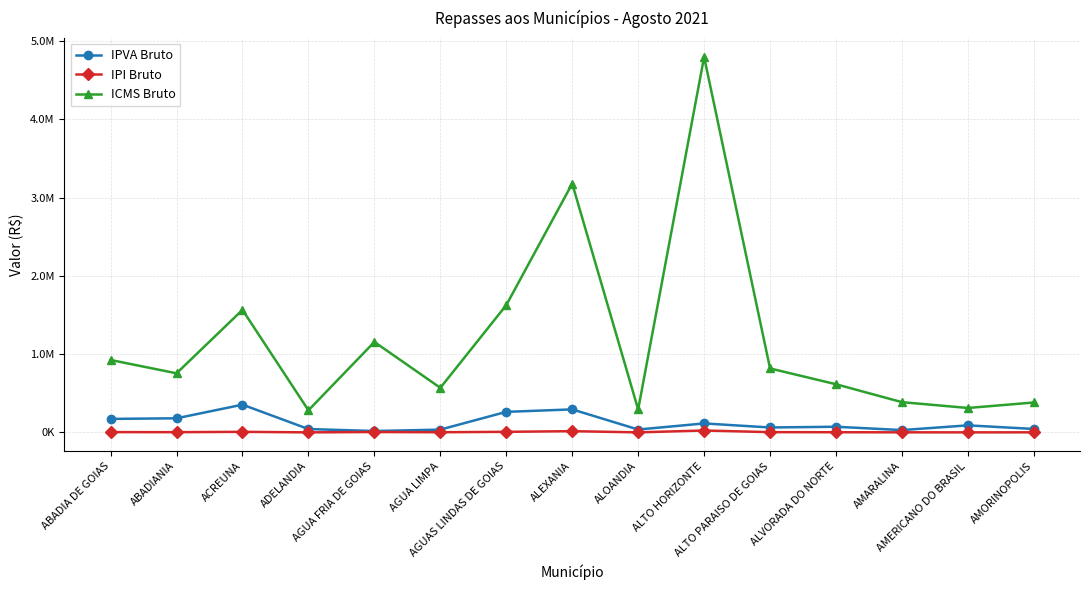

Does the chart have visible grid lines?

Yes